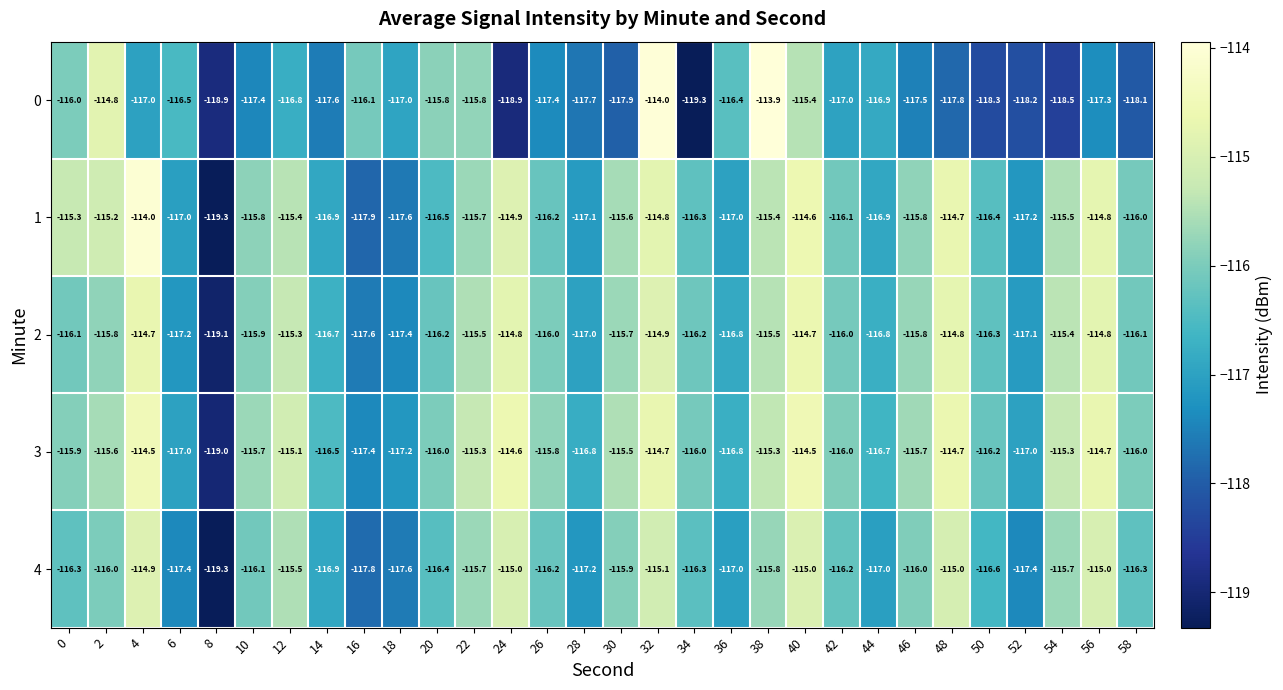

What value does the 0 series have at 38?

-113.9